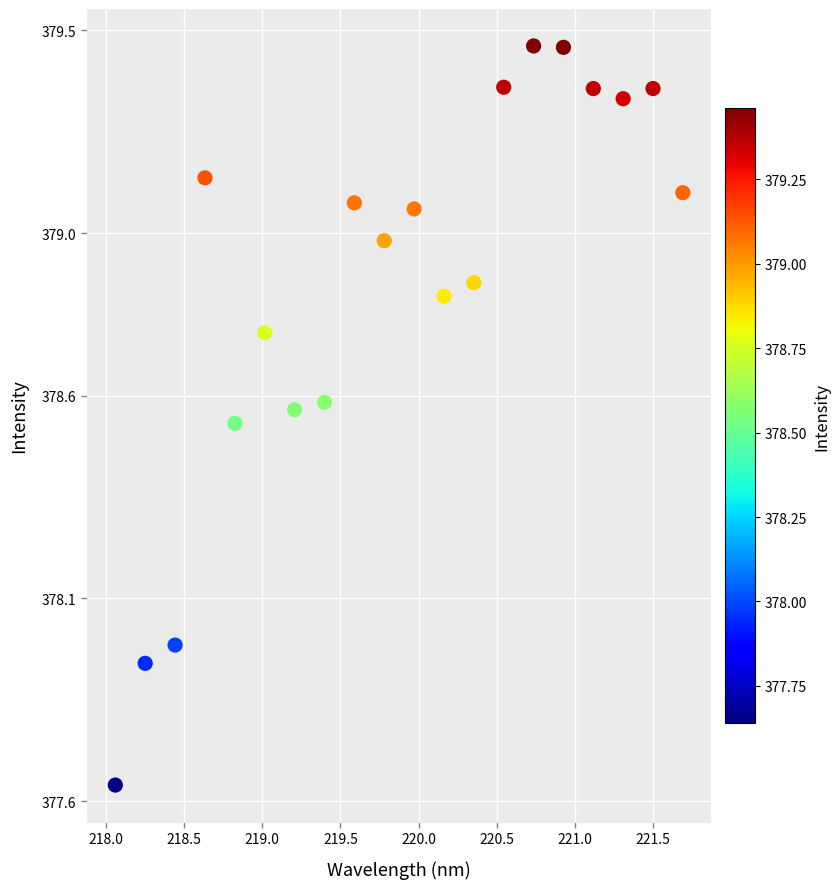

What is the range of X values (max minus min)?

3.6